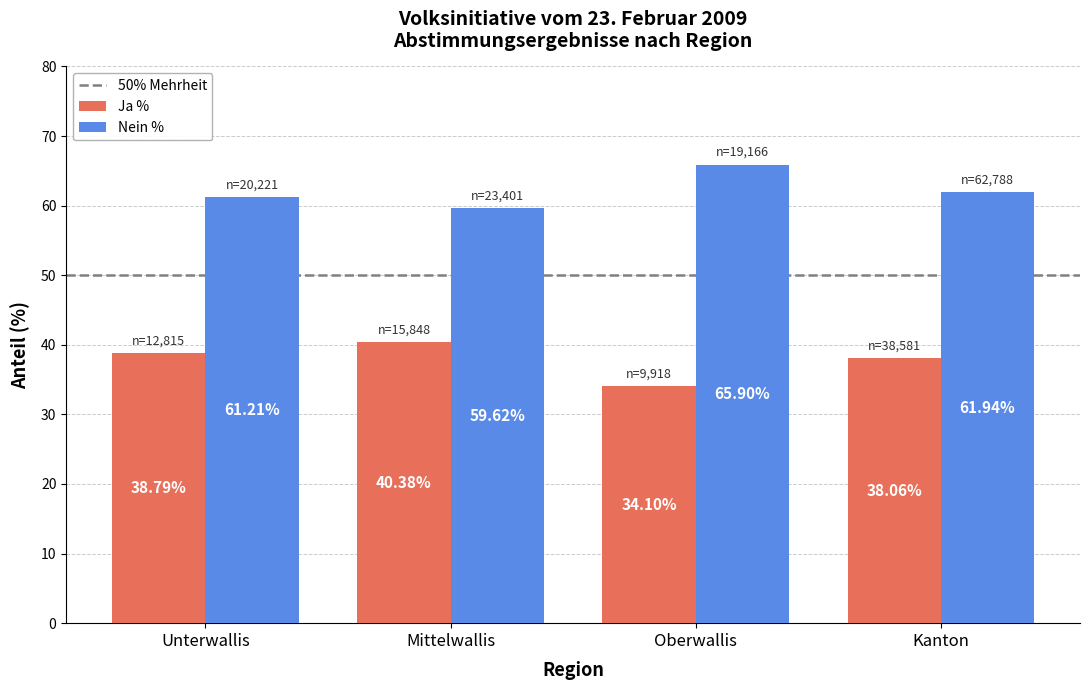

At how many categories does at least one series exceed 62?

1